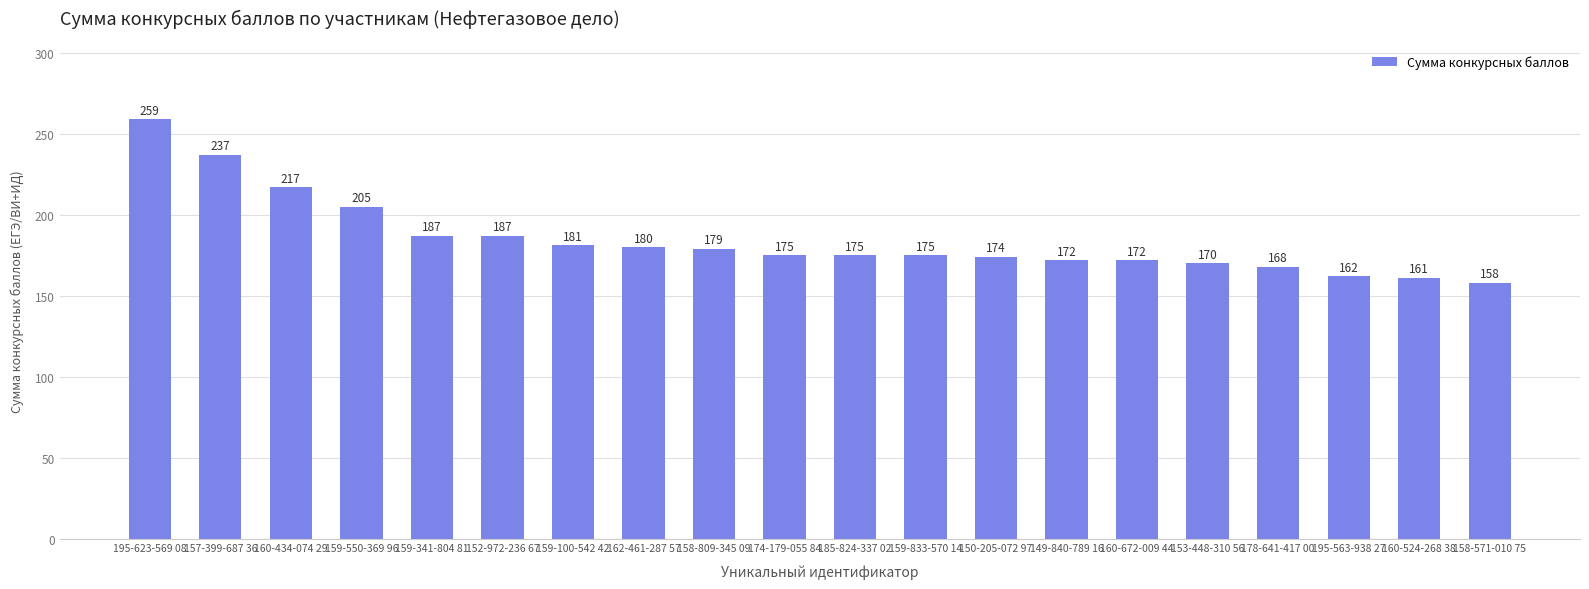

What is the sum of all values?

3694